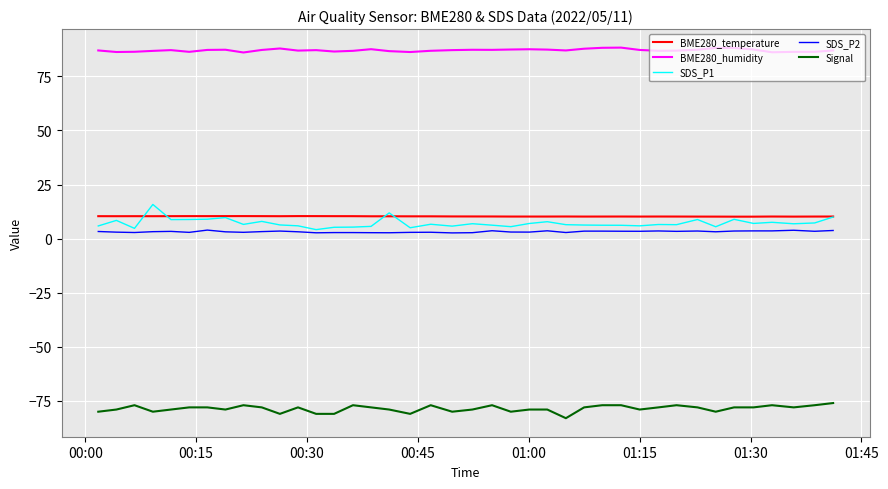

True or false: BME280_humidity and SDS_P1 cross at least once.

False